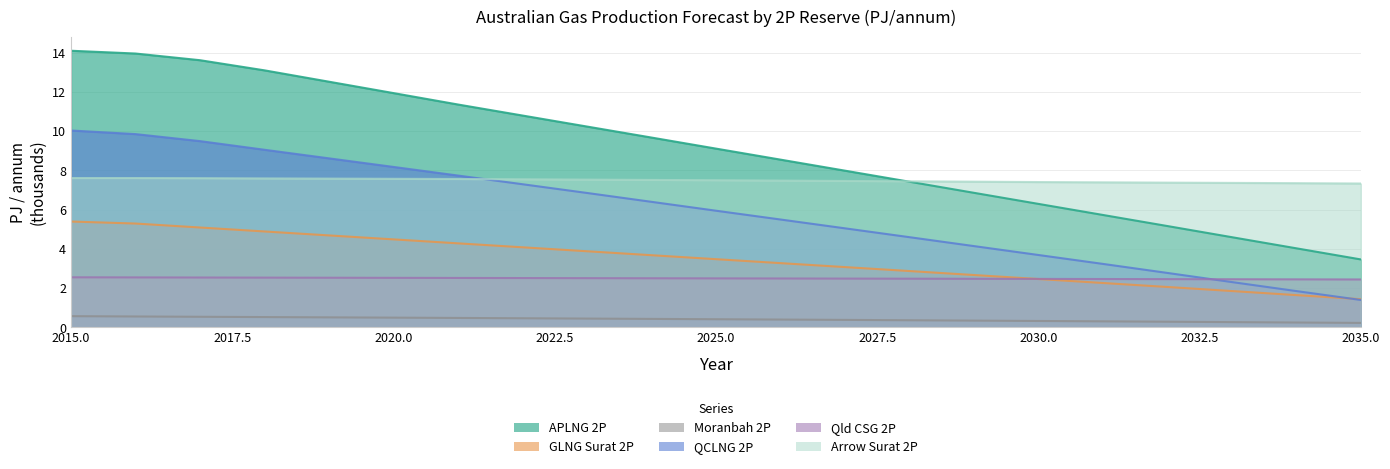

Which has a higher value, 2030 or 2018?

2018